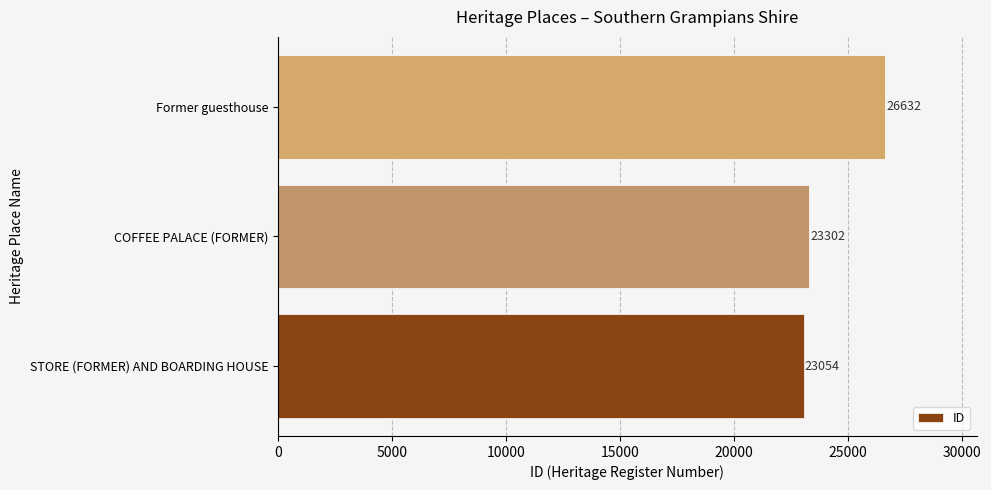

True or false: the data shows 23054 at STORE (FORMER) AND BOARDING HOUSE.

True